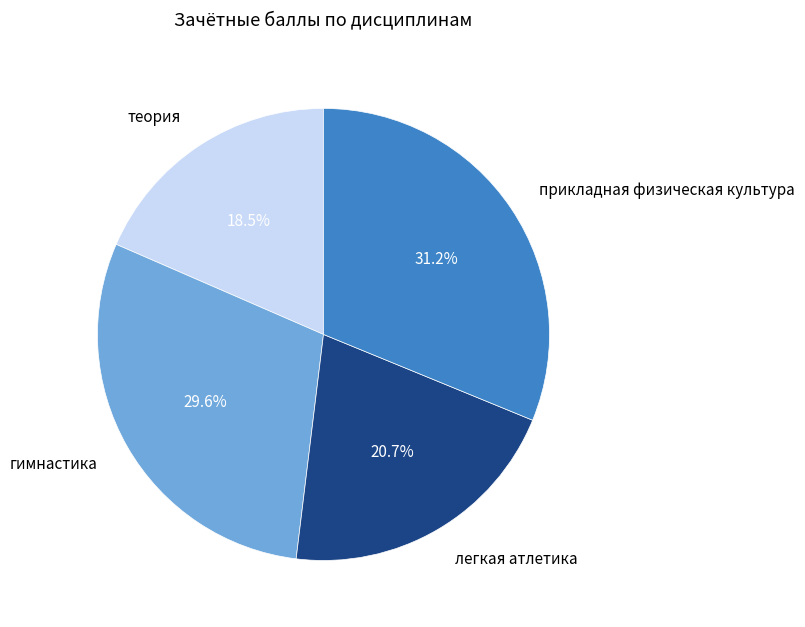

How many segments does this pie chart have?

4